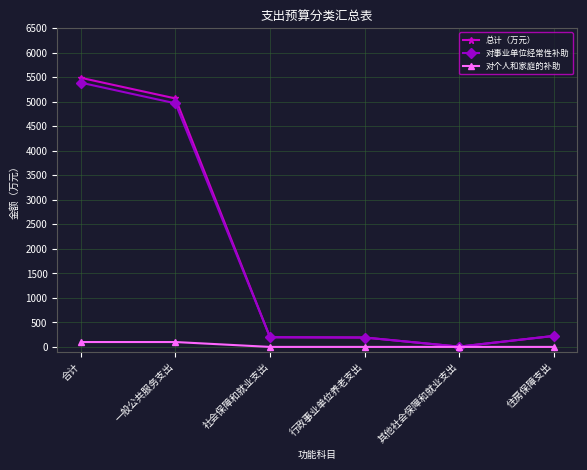

What is the maximum value for 对个人和家庭的补助?

99.4